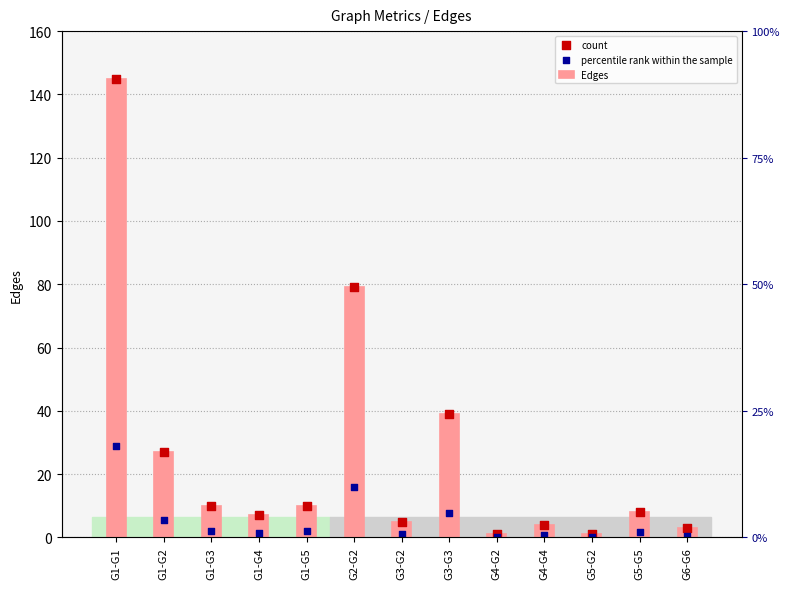

Is the value of percentile rank within the sample at G3-G3 greater than the value of count at G4-G4?

Yes